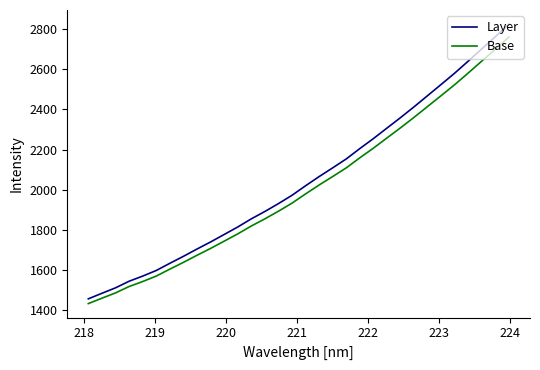

Which series has the widest spread of values?

Layer